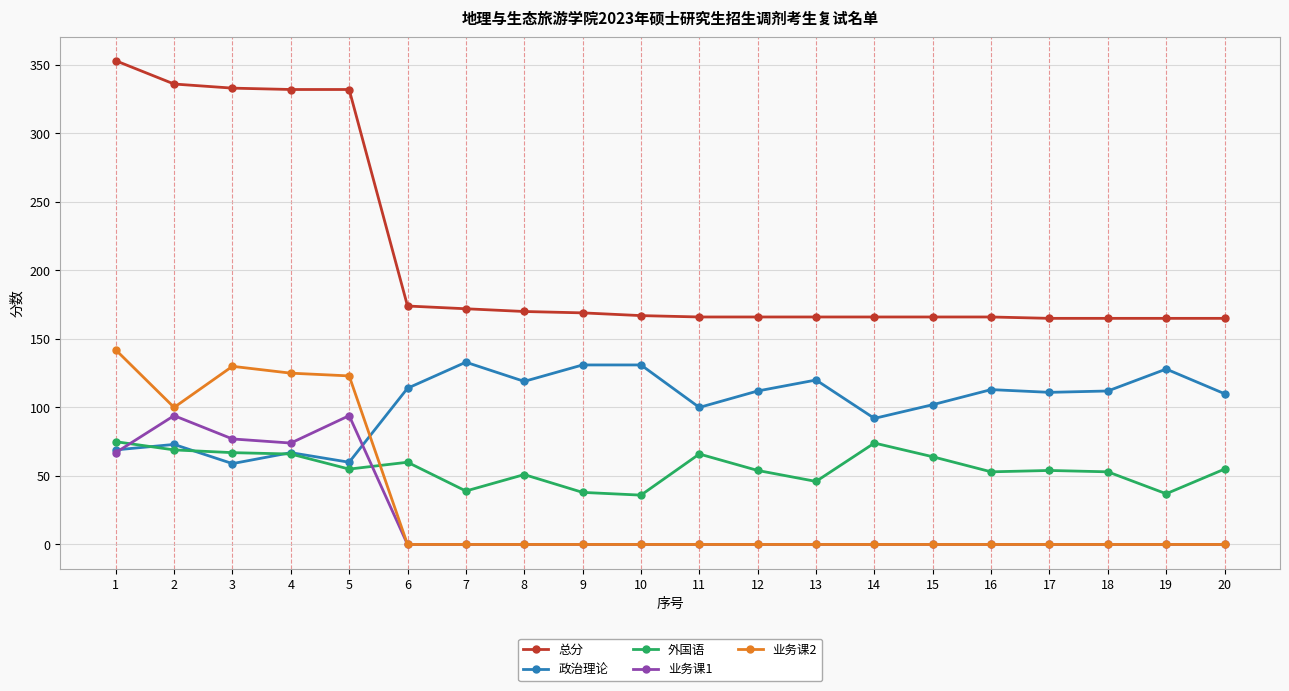

At which label does 总分 first exceed 167?

1